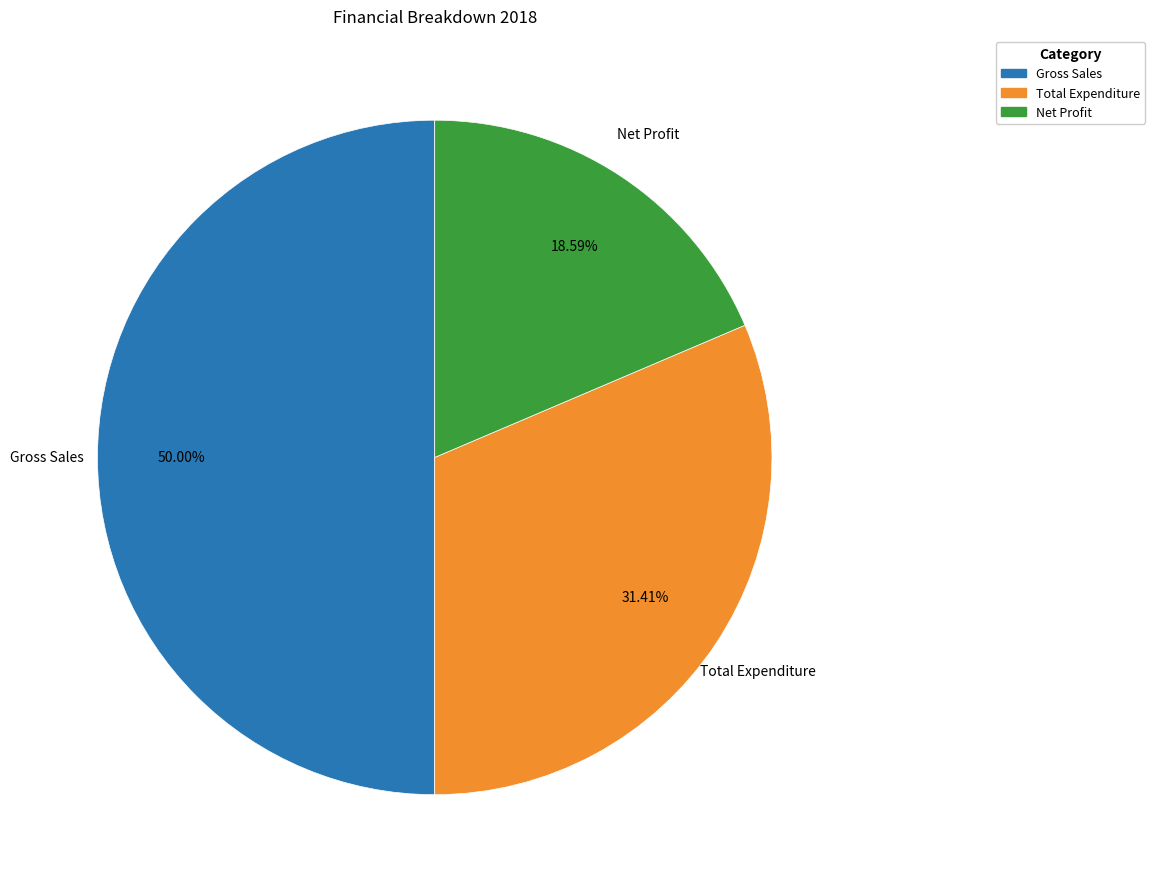

Rank the categories by value from highest to lowest.

Gross Sales, Total Expenditure, Net Profit